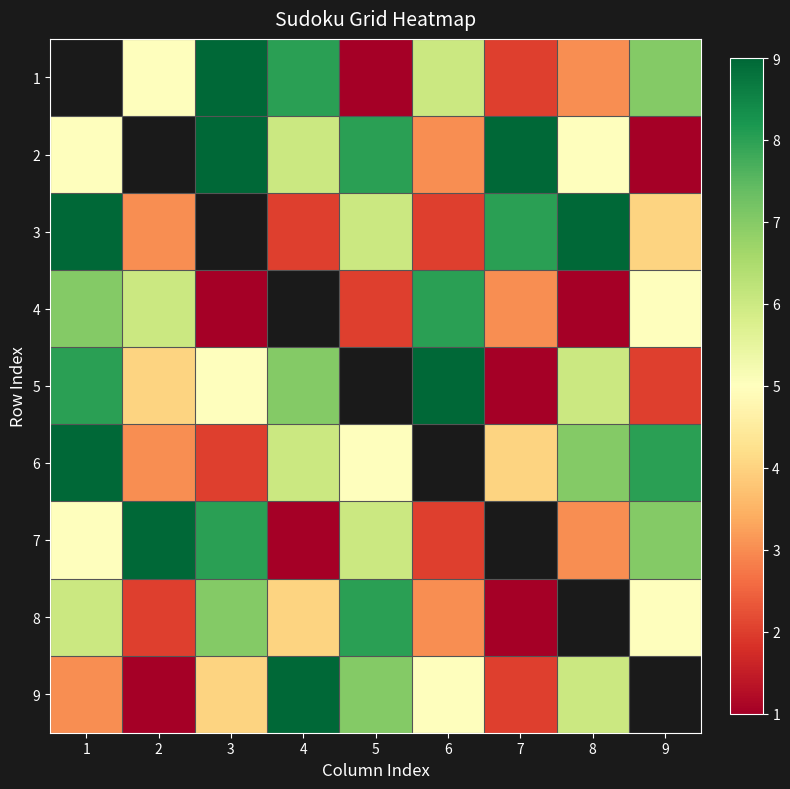

Is it true that 7 equals 10.4 at 5?

False